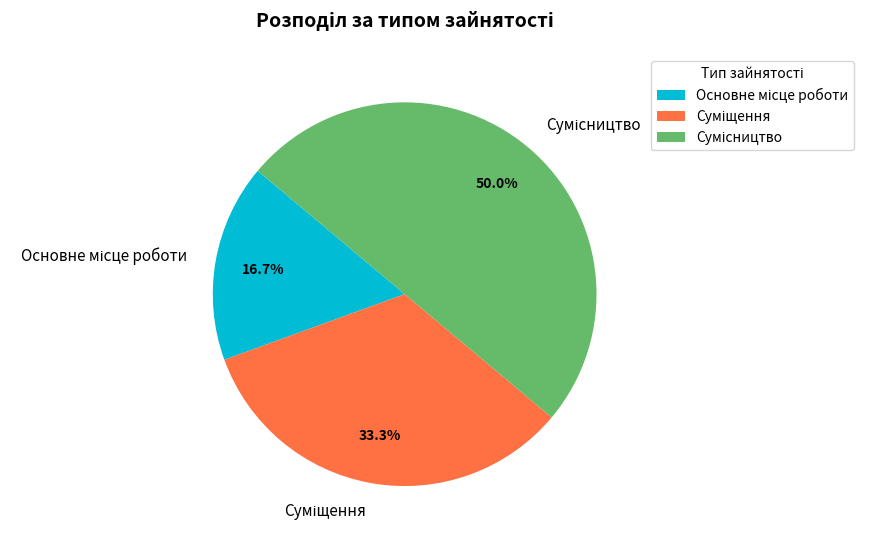

Does Основне місце роботи account for over 50% of the chart?

No